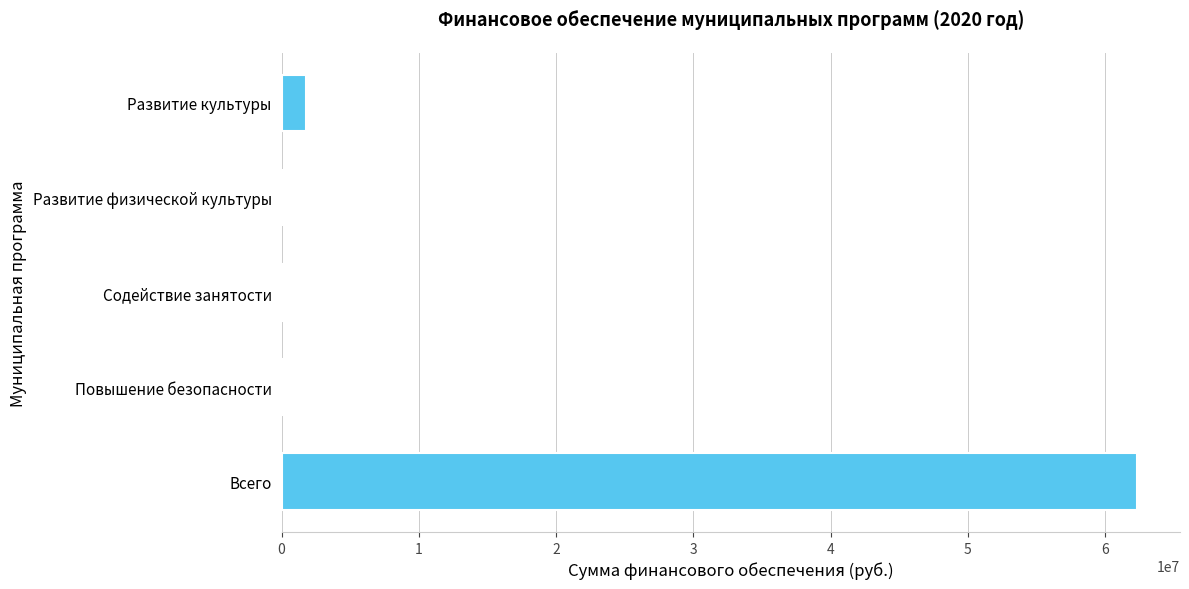

Which label corresponds to the largest value in the chart?

Всего